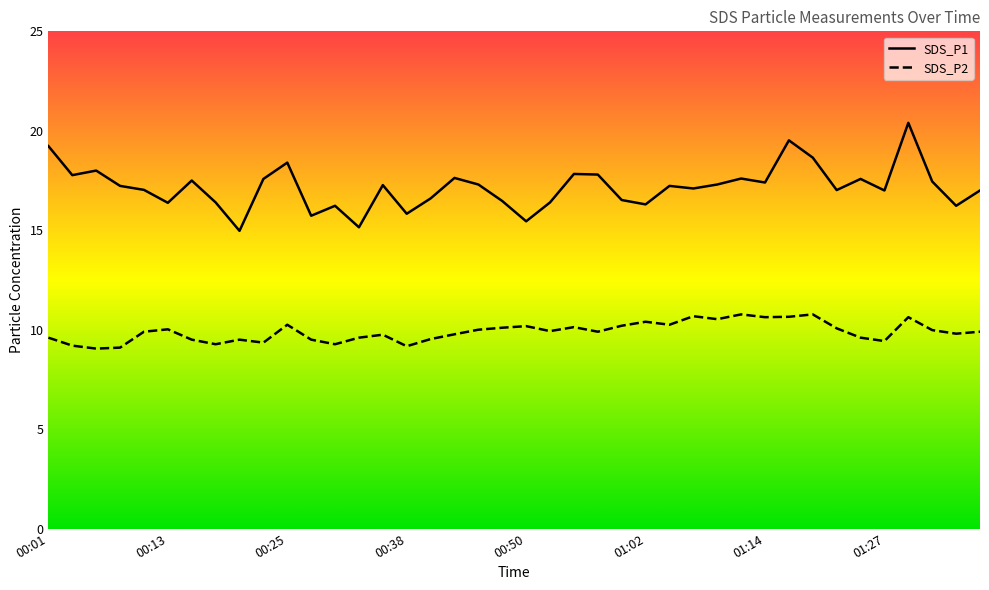

What is the difference between the second highest and minimum values in the SDS_P1 series?

4.5